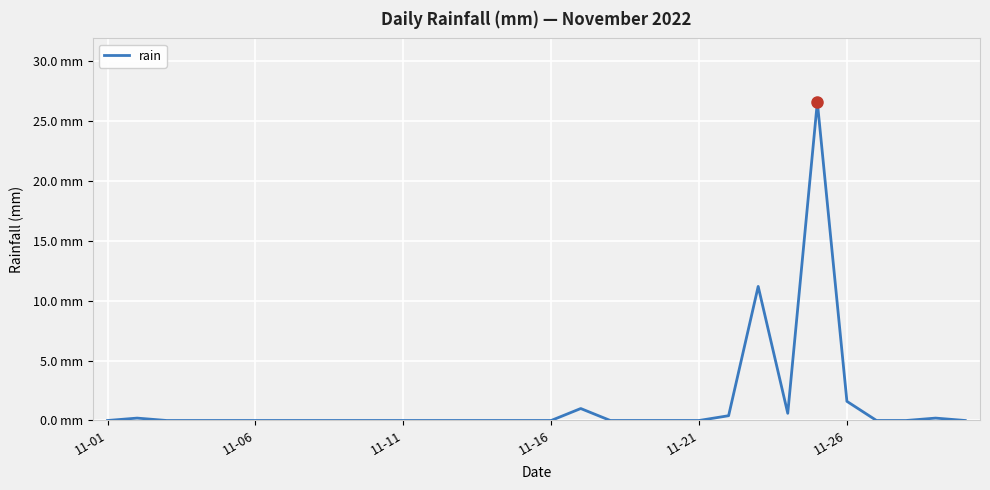

Where is the first local minimum?

23